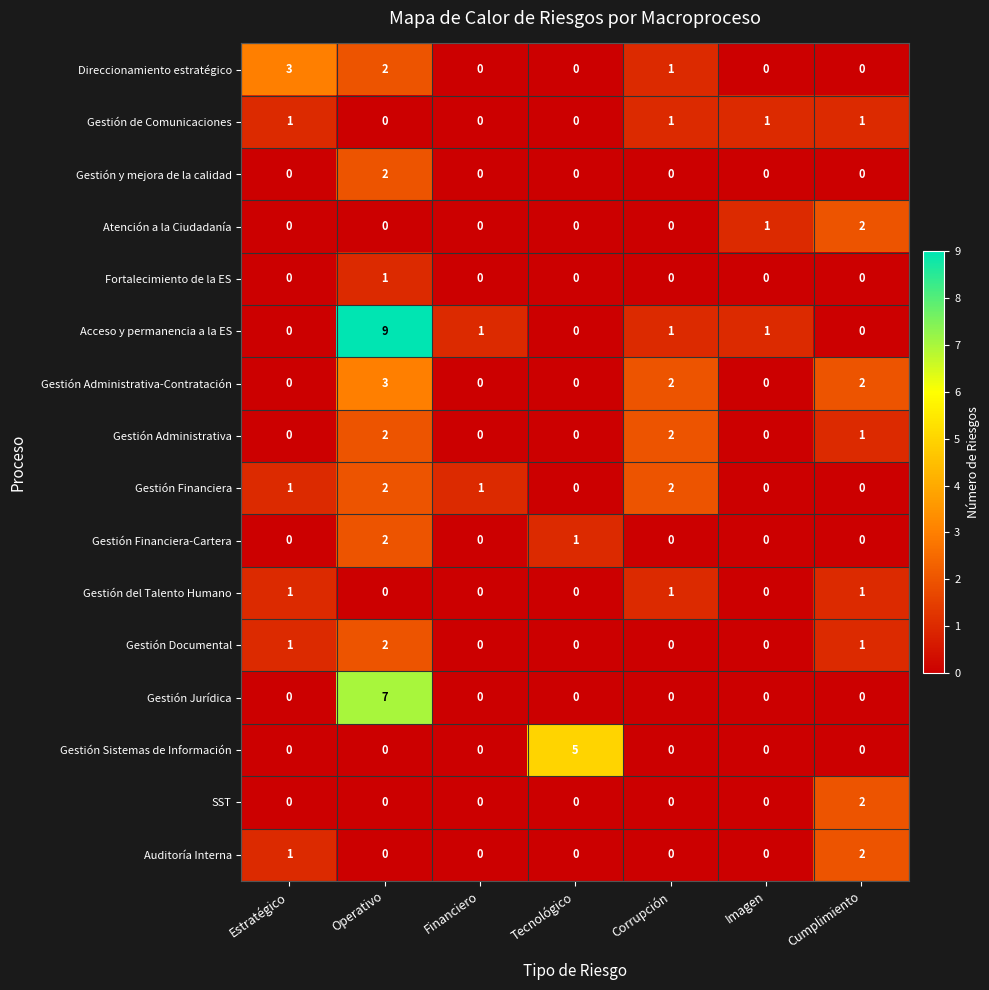

Which series has the widest spread of values?

Acceso y permanencia a la ES